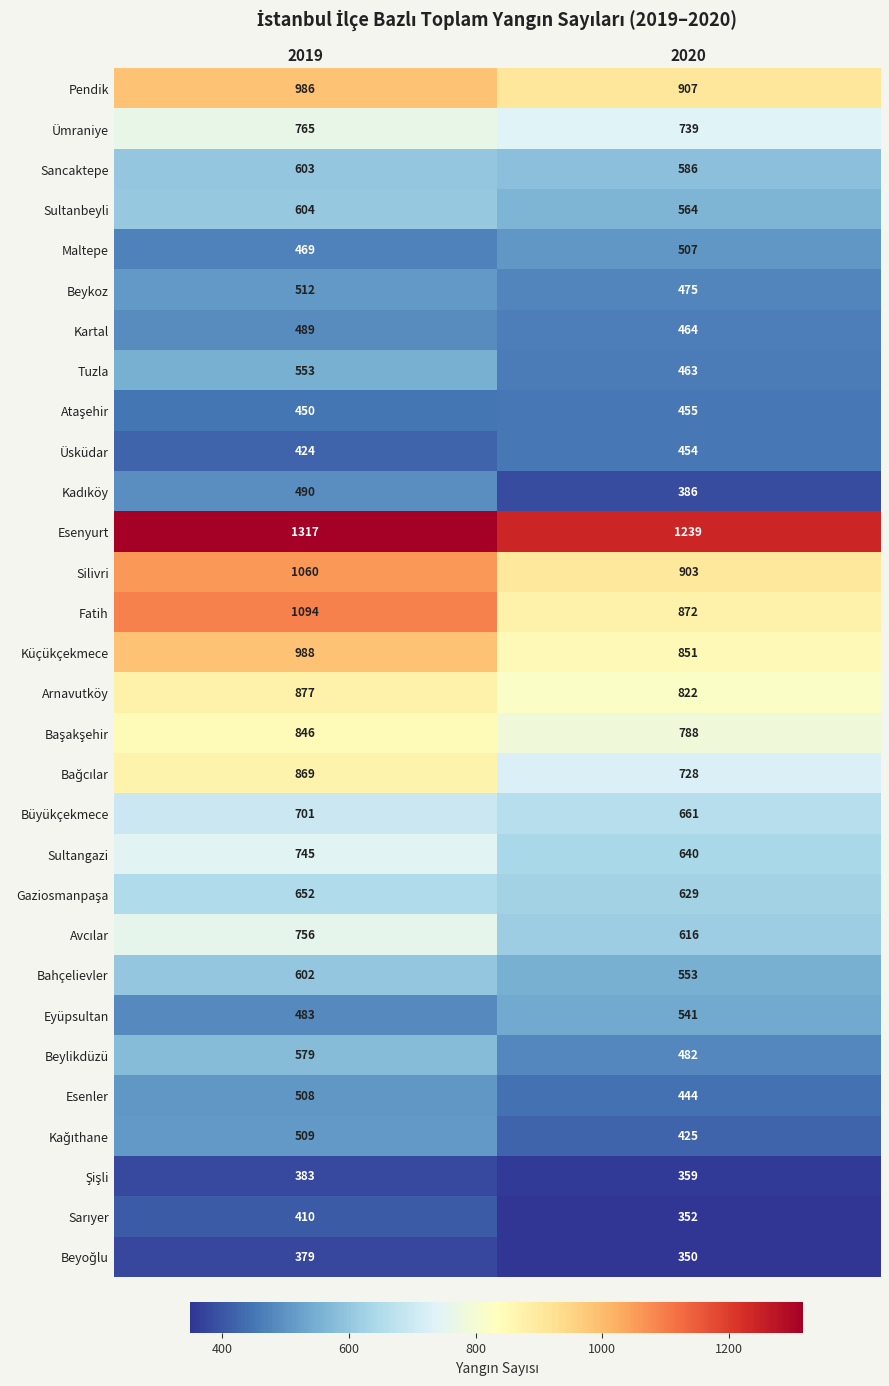

List the labels in order of Esenyurt value, largest first.

2019, 2020